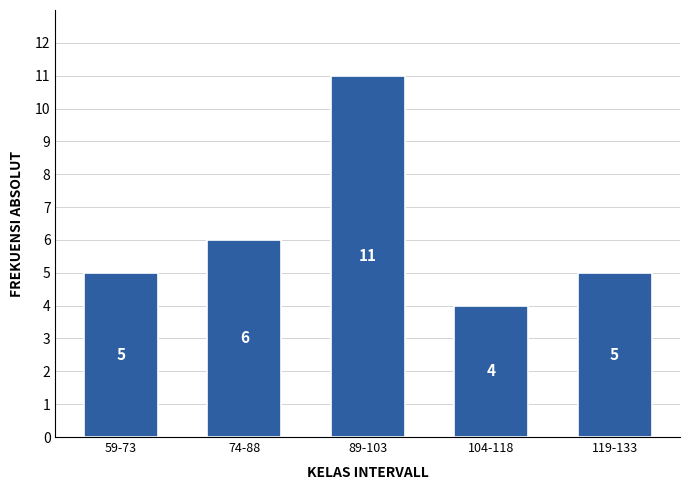

Reading left to right, transcribe all the data shown in this chart.

5	6	11	4	5